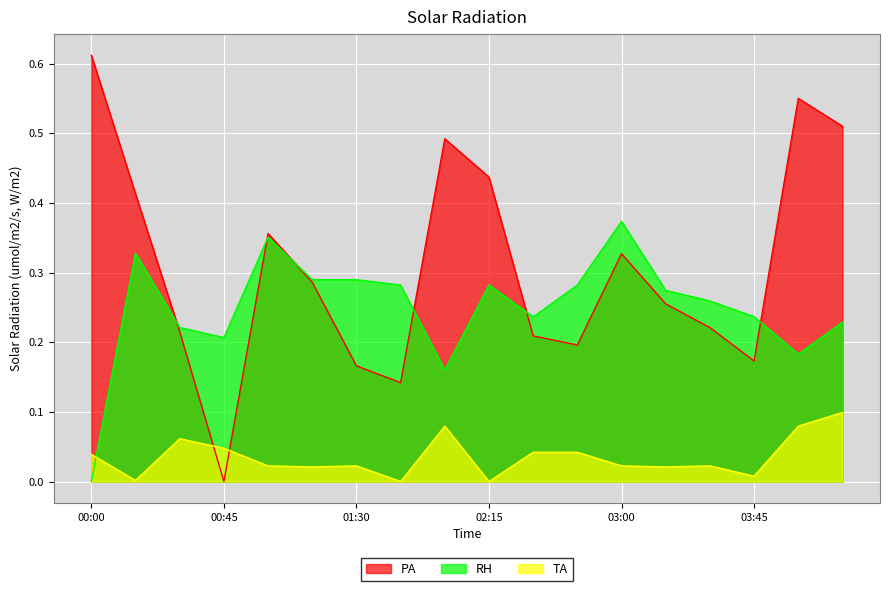

What is the highest value of the RH series?

0.4